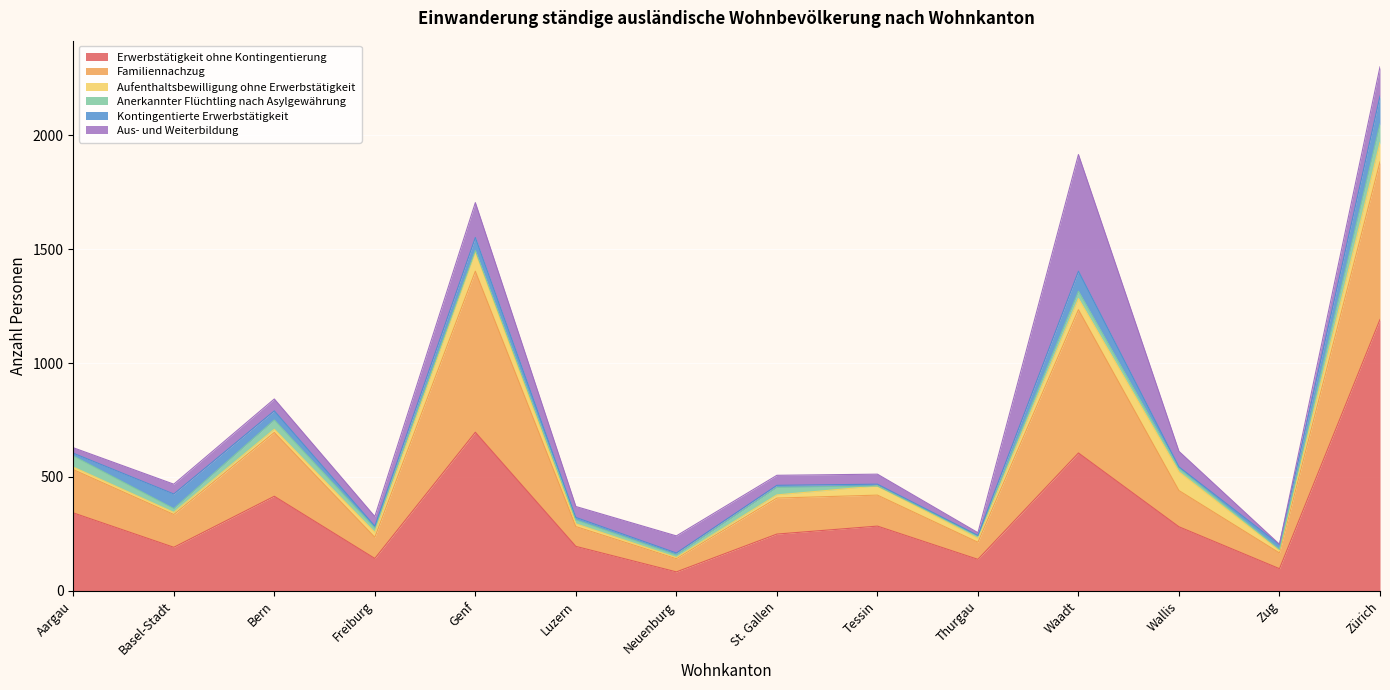

True or false: Anerkannter Flüchtling nach Asylgewährung and Kontingentierte Erwerbstätigkeit cross at least once.

True